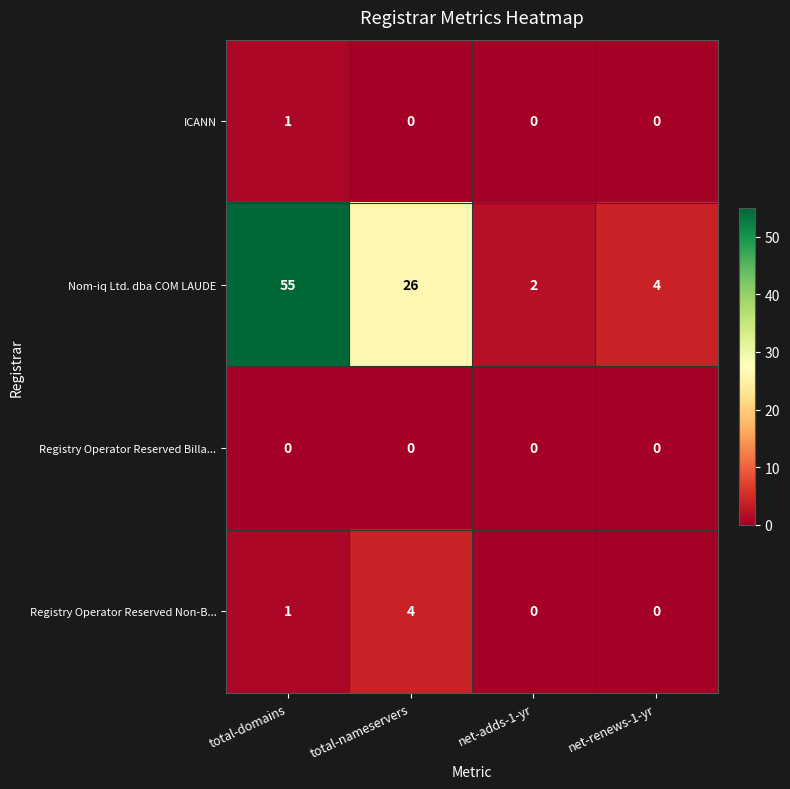

What is the maximum value for Registry Operator Reserved Non-B...?

4